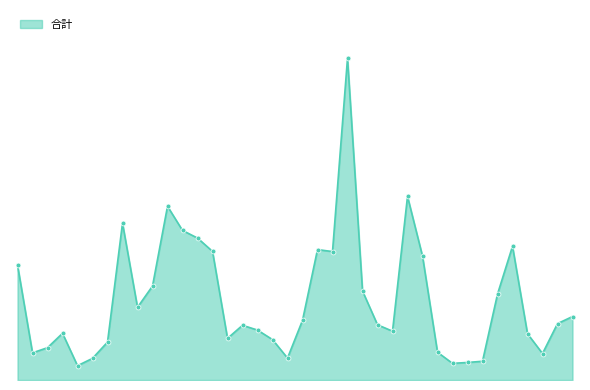

Does the chart display data point markers on the line(s)?

No